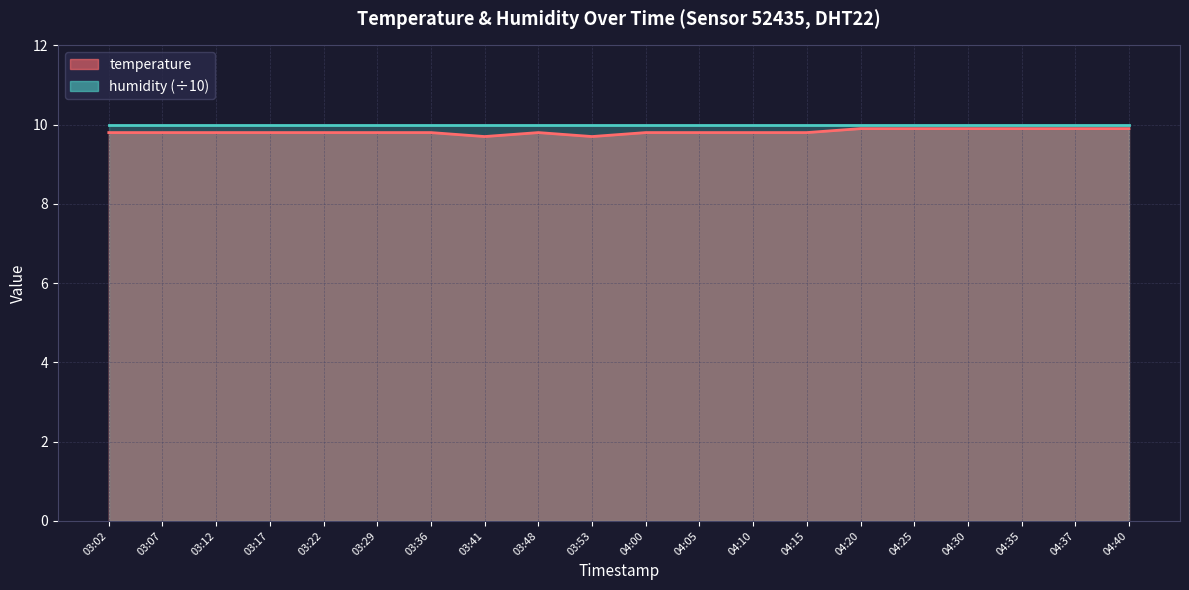

Rank the categories by value from lowest to highest.

03:41, 03:53, 03:02, 03:07, 03:12, 03:17, 03:22, 03:29, 03:36, 03:48, 04:00, 04:05, 04:10, 04:15, 04:20, 04:25, 04:30, 04:35, 04:37, 04:40